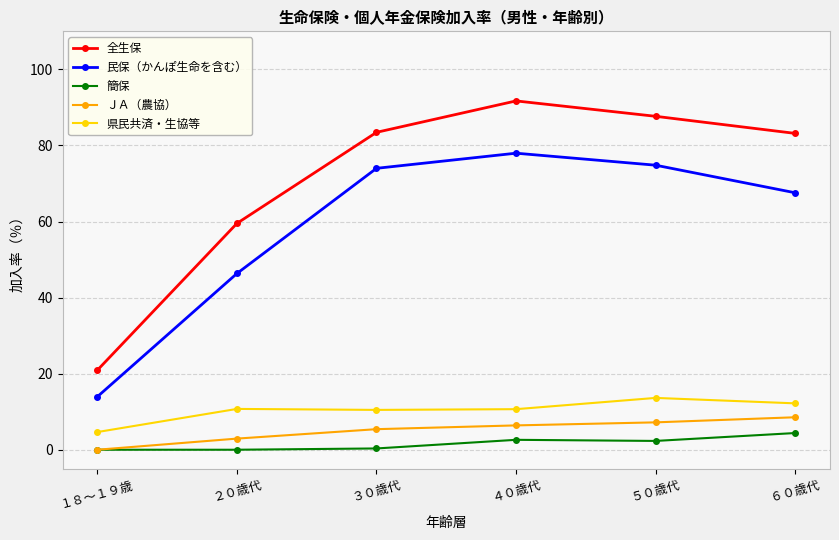

What is the value of the 民保（かんぽ生命を含む） point at the 4th from the left?

78.0